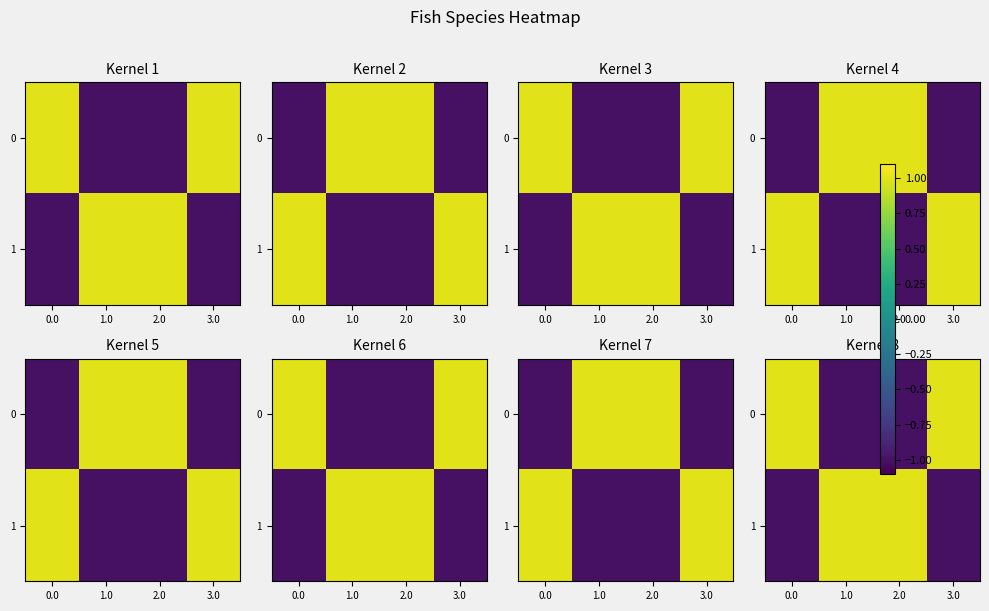

How many values in the 1 series exceed 0?

2